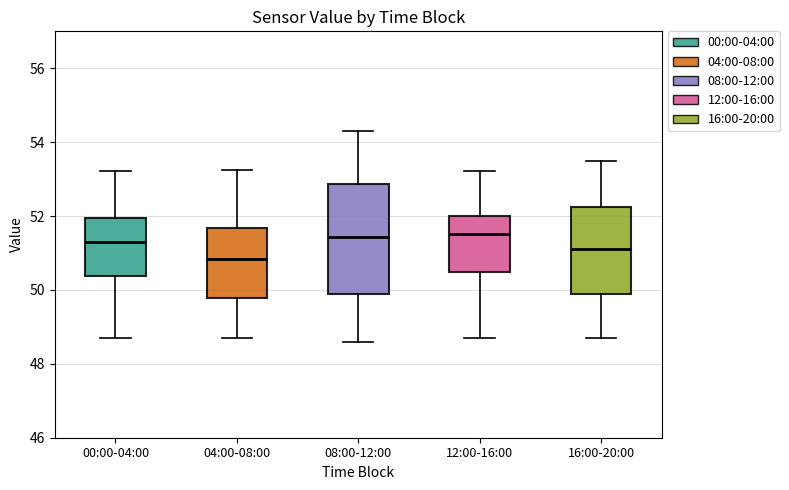

Reading left to right, read every box against the y-axis: the position of its median line, the range the box covers, and the ends of its whiskers. The values are not printed on the chart, so give them approximately, as read against the axis.

00:00-04:00: median 51.4, box 50.4 to 52.0, whiskers 48.8 to 53.2
04:00-08:00: median 50.8, box 49.8 to 51.6, whiskers 48.8 to 53.2
08:00-12:00: median 51.4, box 49.8 to 52.8, whiskers 48.6 to 54.4
12:00-16:00: median 51.6, box 50.4 to 52.0, whiskers 48.8 to 53.2
16:00-20:00: median 51.2, box 50.0 to 52.2, whiskers 48.8 to 53.6